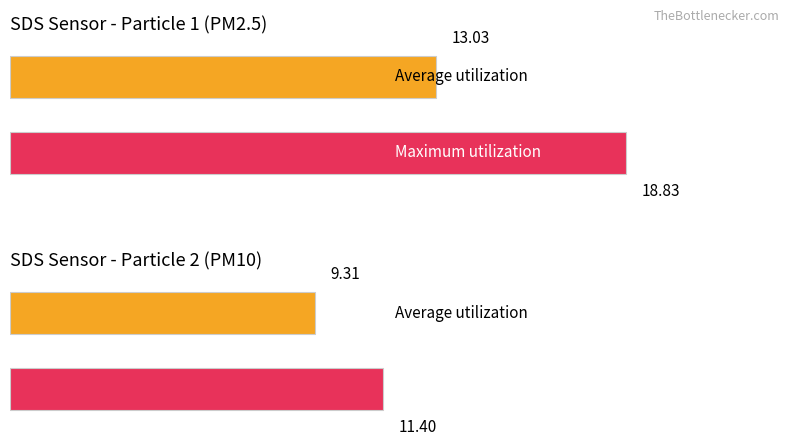

Are the bars horizontal?

Yes